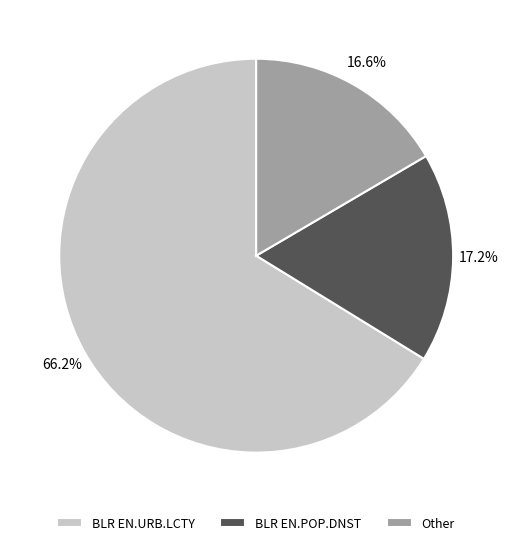

Which category has the smallest portion of the pie?

Other